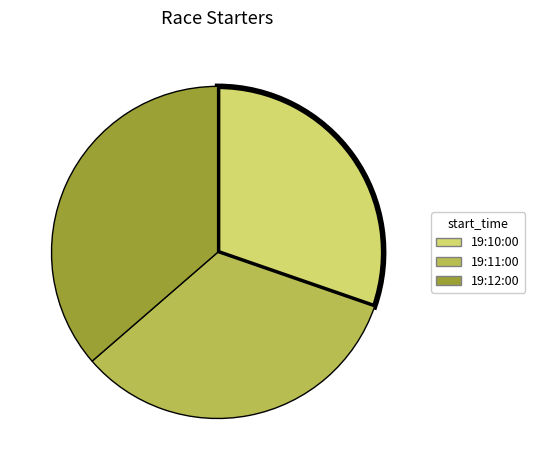

Which slice is the largest?

19:12:00